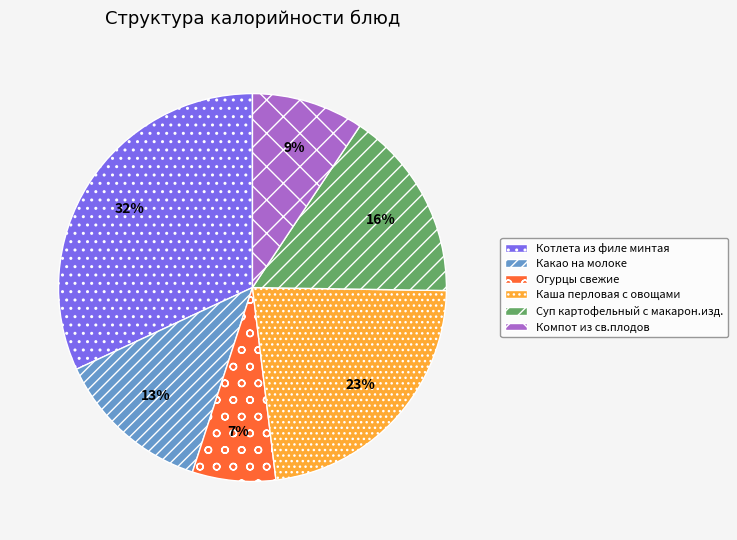

Which category has the biggest portion of the pie?

Котлета из филе минтая